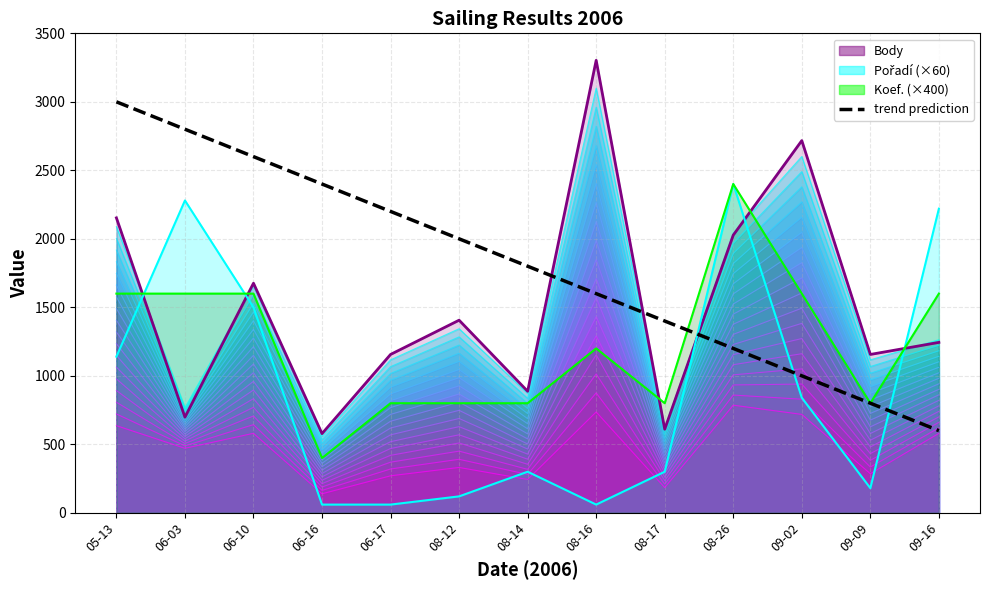

Does the chart display data point markers on the line(s)?

No